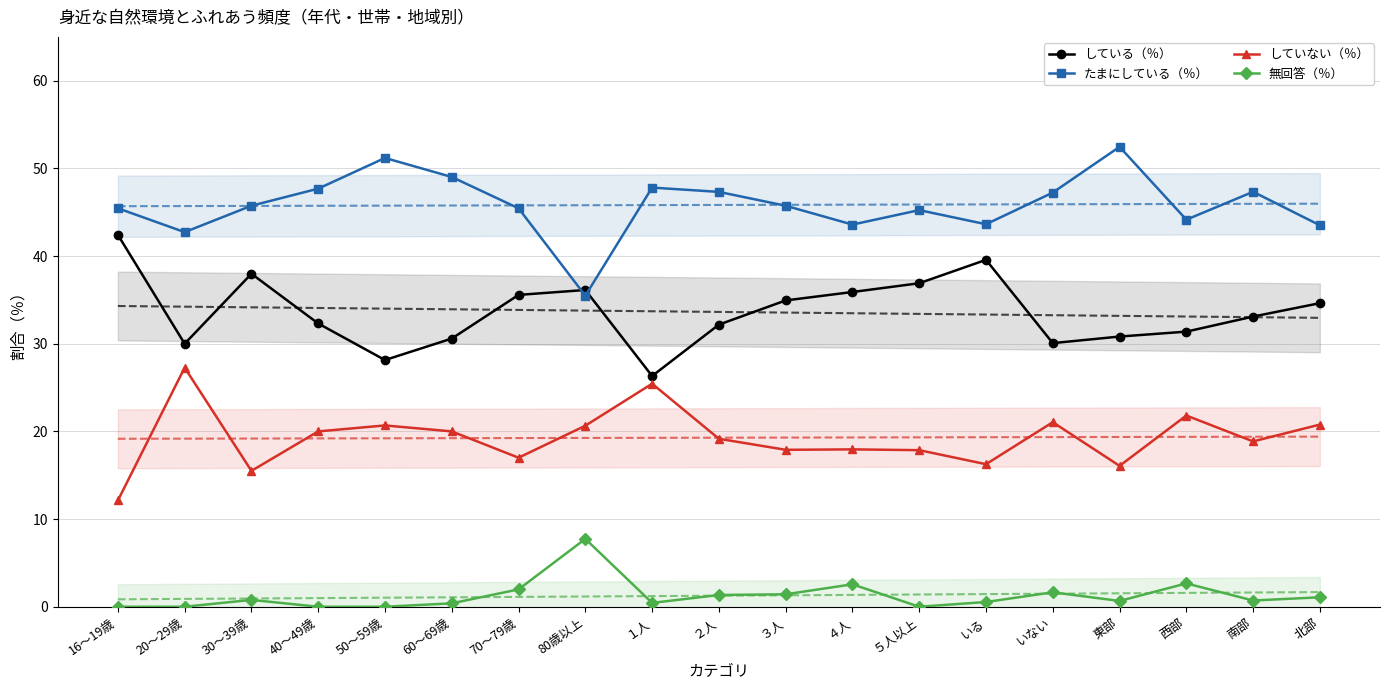

What are all the series names shown in the legend?

している（％）, たまにしている（％）, していない（％）, 無回答（％）